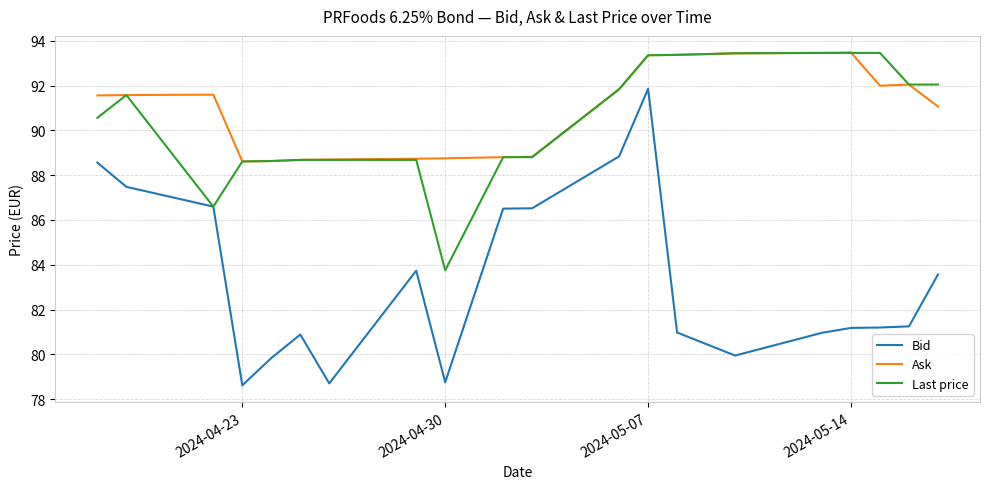

What is the maximum value for Last price?

93.5